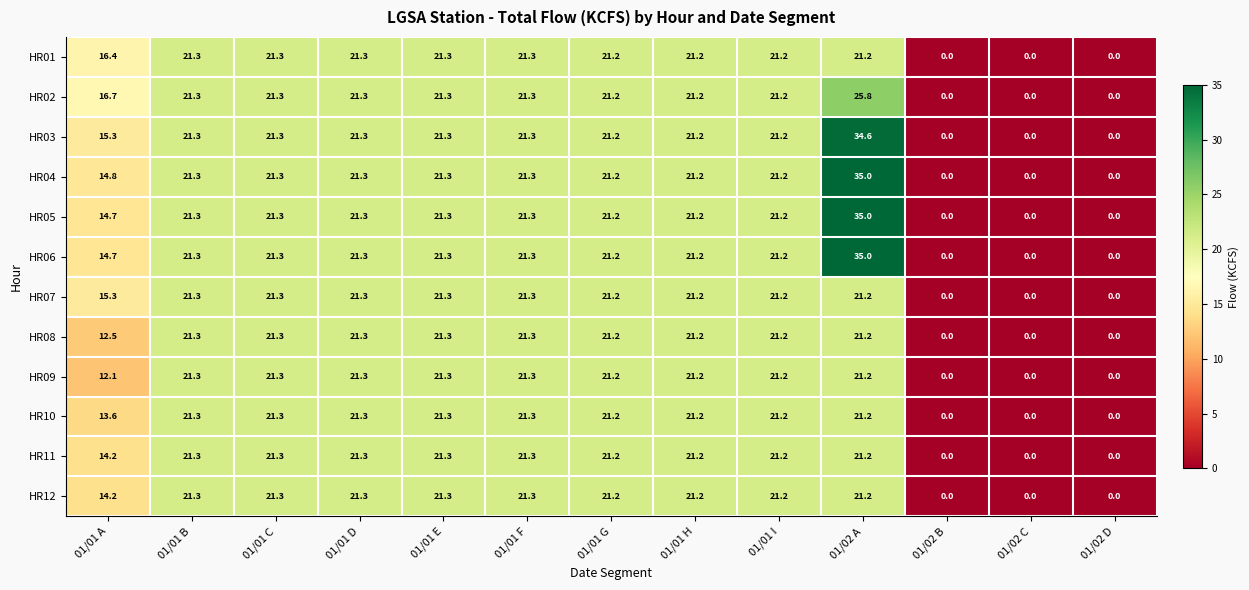

What is the maximum value shown in the chart?

35.0